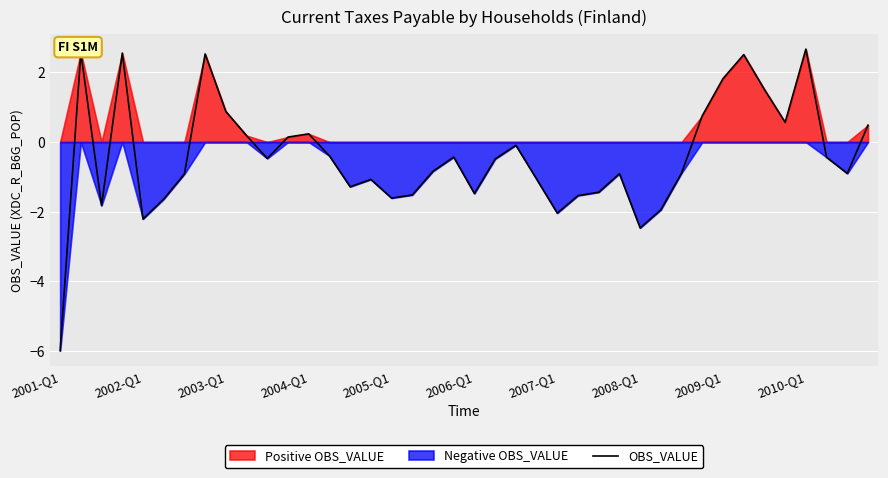

What is the maximum value for OBS_VALUE?

2.7